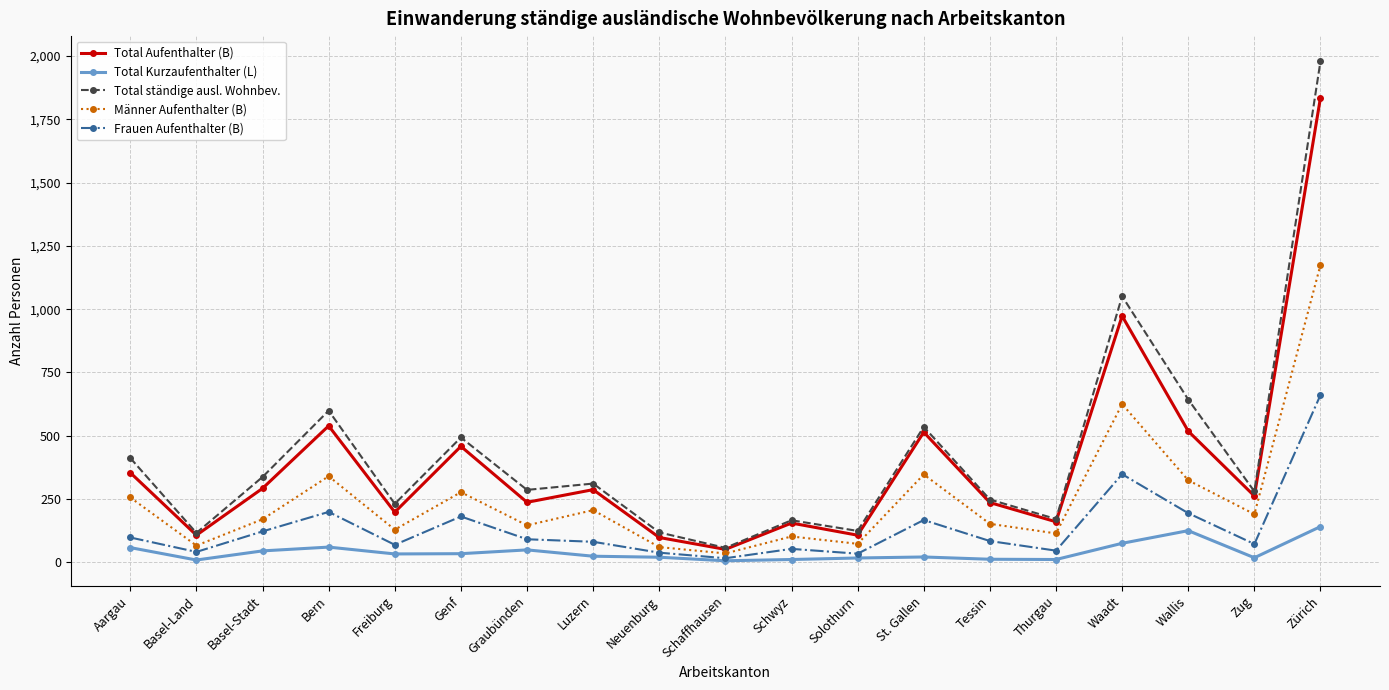

The value of Total Aufenthalter (B) at Freiburg is 198. True or false?

True